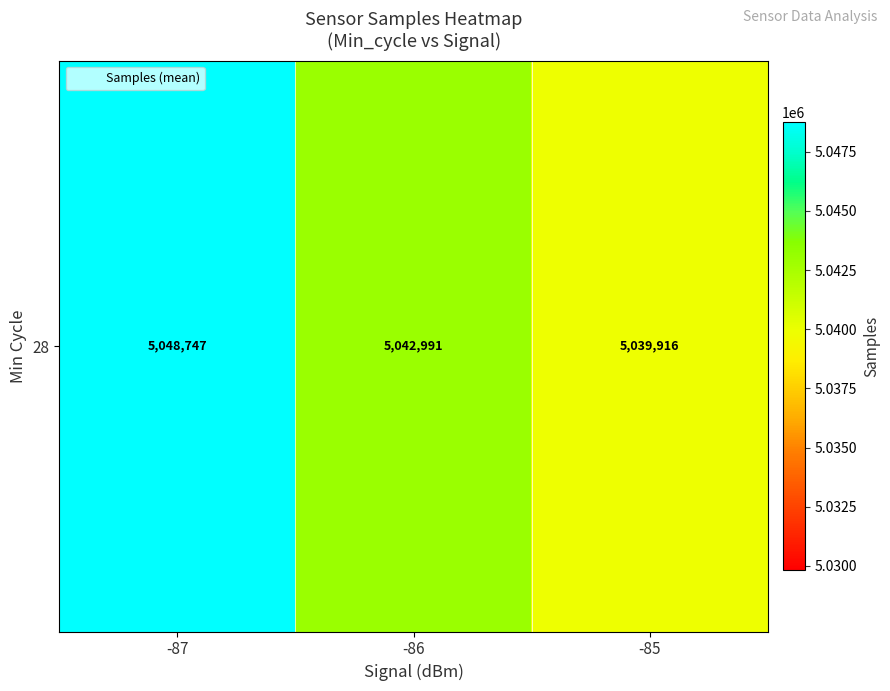

What is the change in value from -86 to -85?

-3074.8